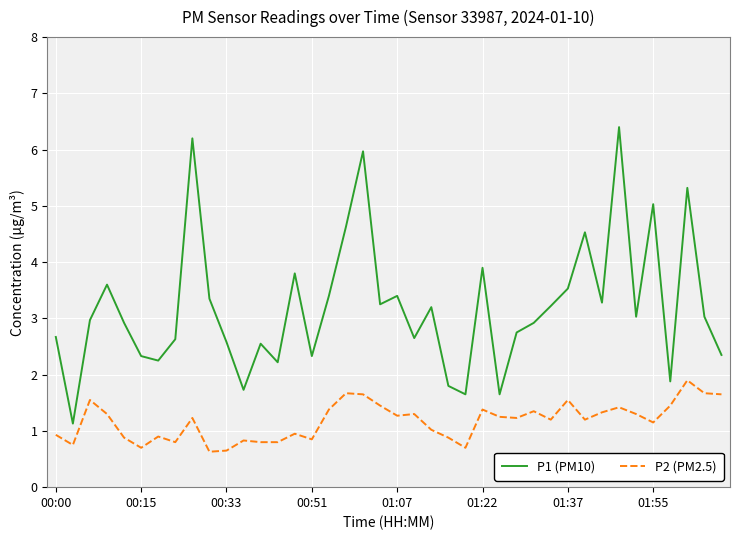

True or false: P2 (PM2.5) and P1 (PM10) cross at least once.

False